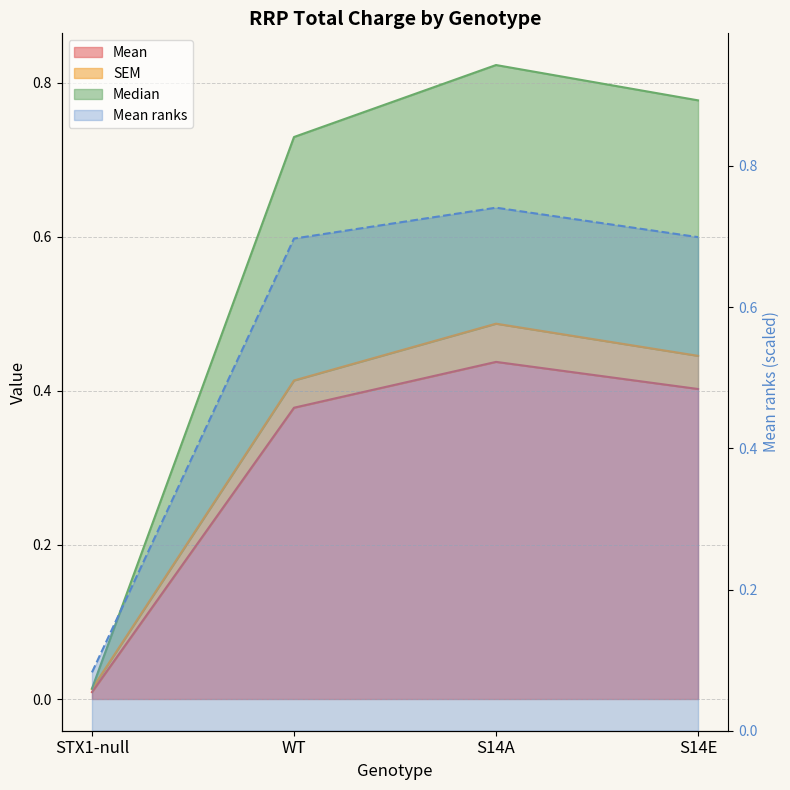

True or false: Mean has more than 1 interior local peaks.

False